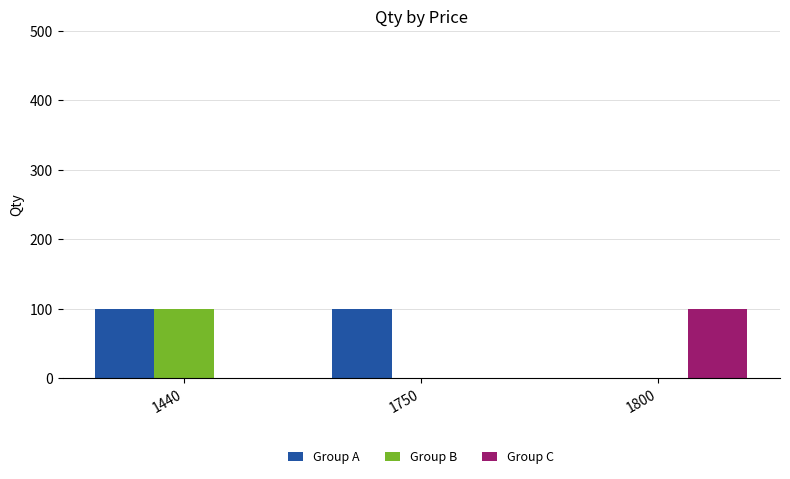

What is the maximum value for Group B?

100